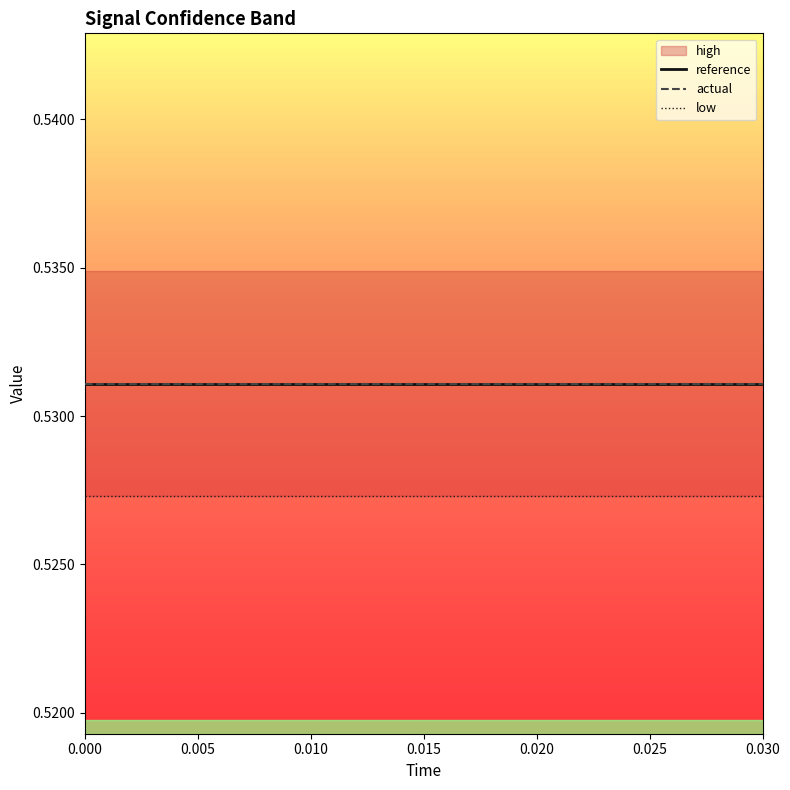

The value of reference at 0.020 is 0.9. True or false?

False